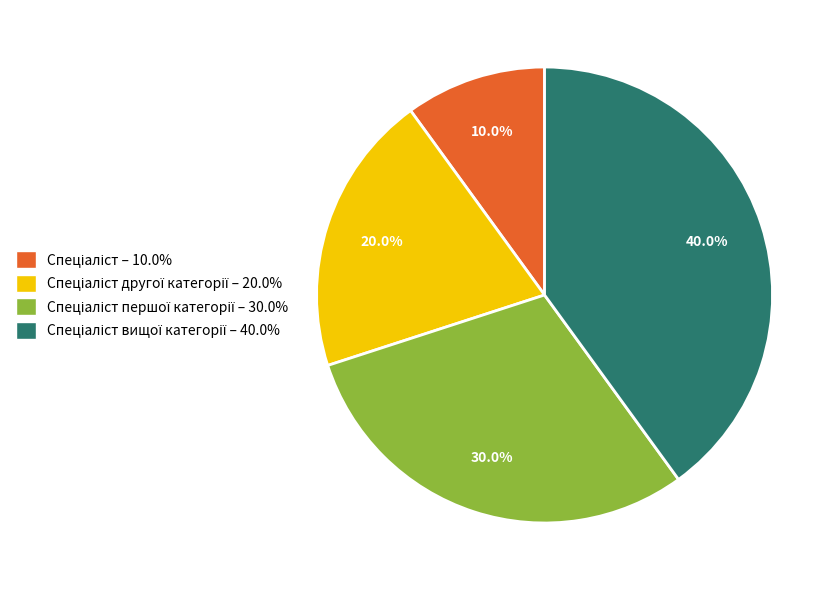

Is there any slice that represents more than half of the pie?

No